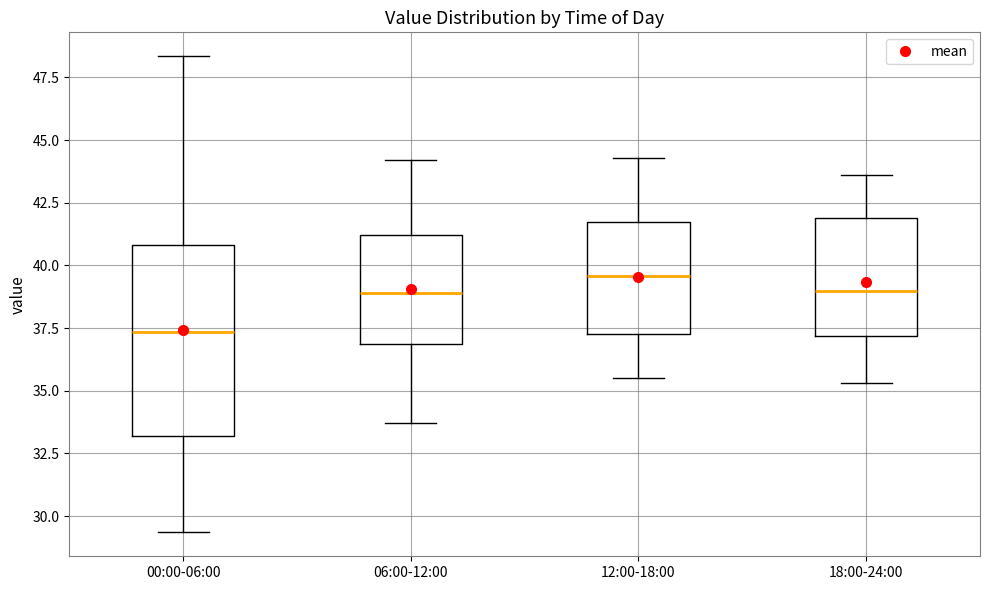

Where is the lower edge of the box for 18:00-24:00 on the y-axis? The values are not printed on the chart, so give them approximately, as read against the axis.

37.0